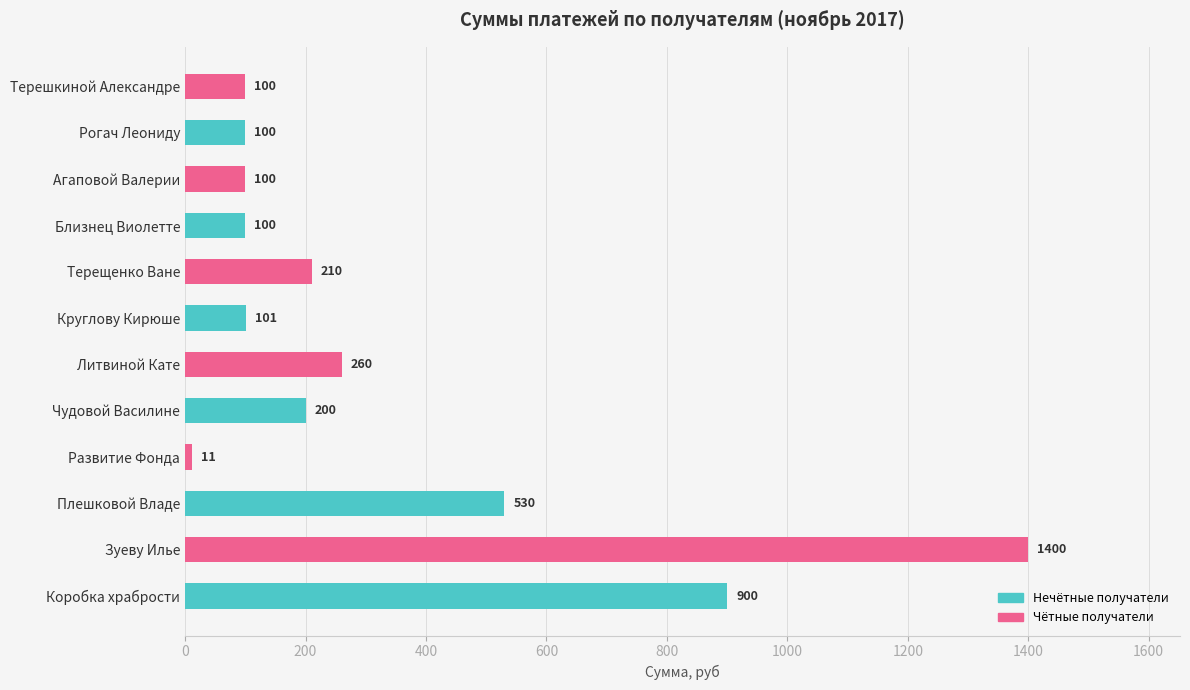

The chart shows a value of 160 at Рогач Леониду. True or false?

False